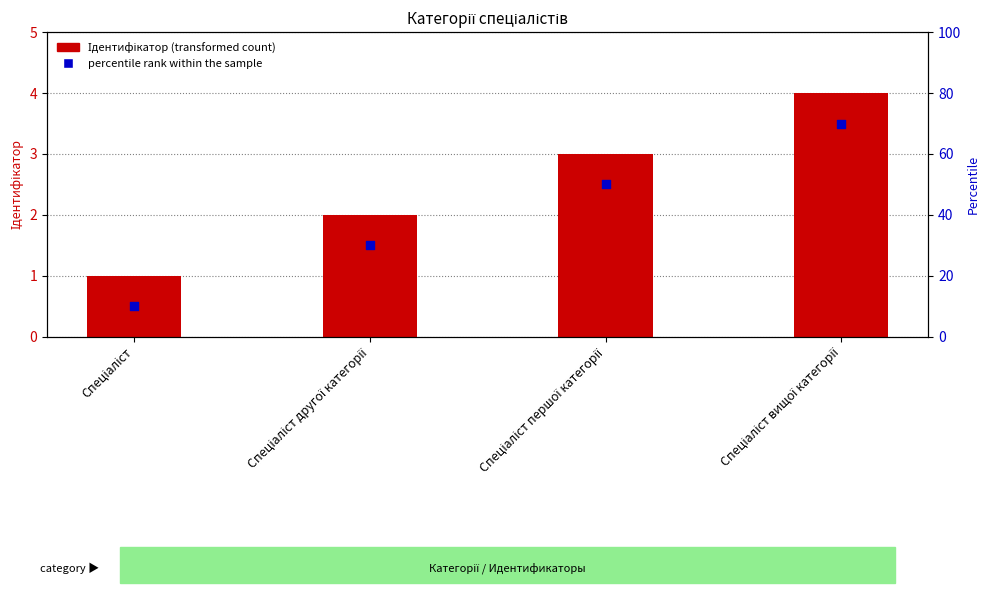

Is the value of Ідентифікатор (transformed count) at Спеціаліст першої категорії greater than the value of percentile rank within the sample at Спеціаліст другої категорії?

Yes